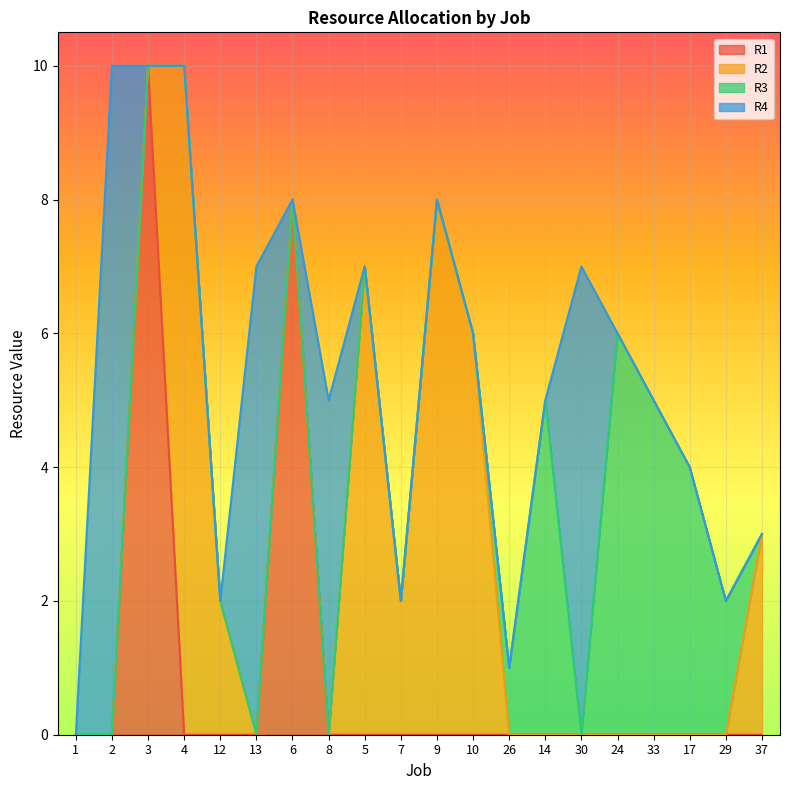

At which category is the sum across all series the highest?

2